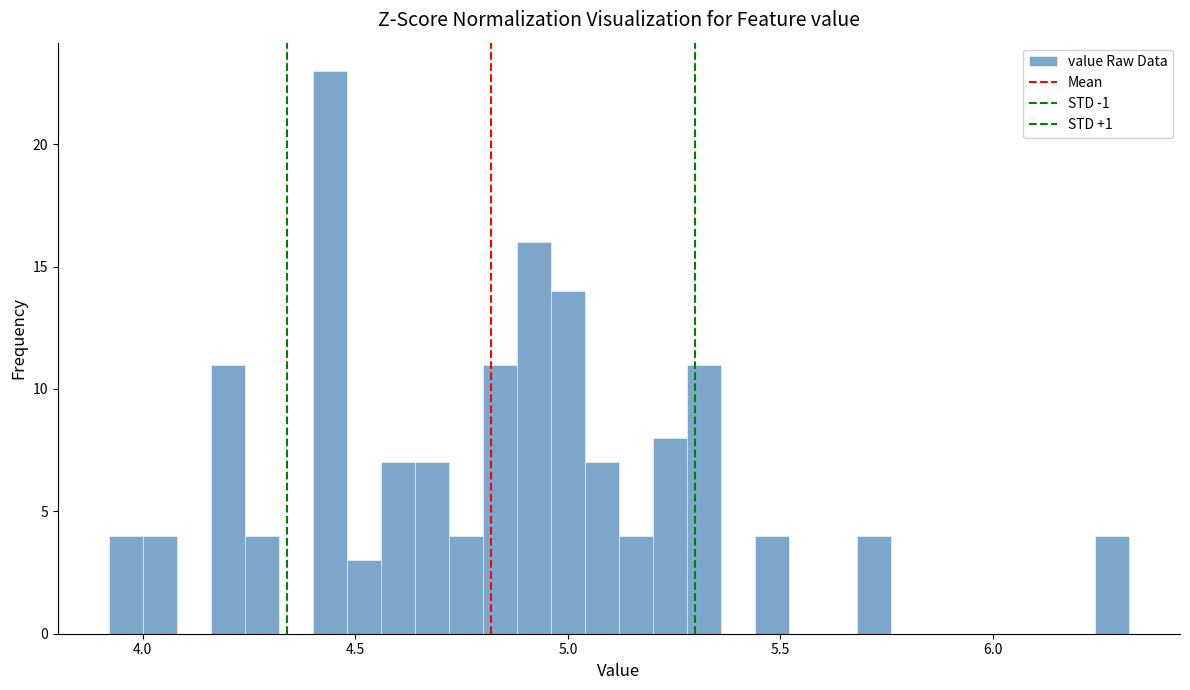

Around what value on the x-axis is the tallest bar? Give the approximate position of its centre, as read against the axis.

4.45